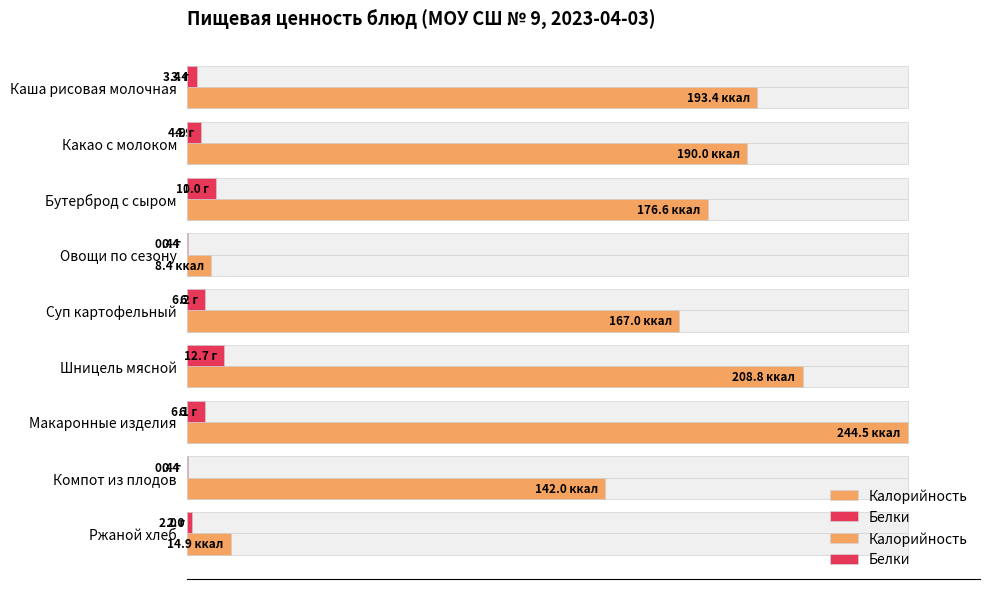

Which series has the largest total across all categories?

Калорийность